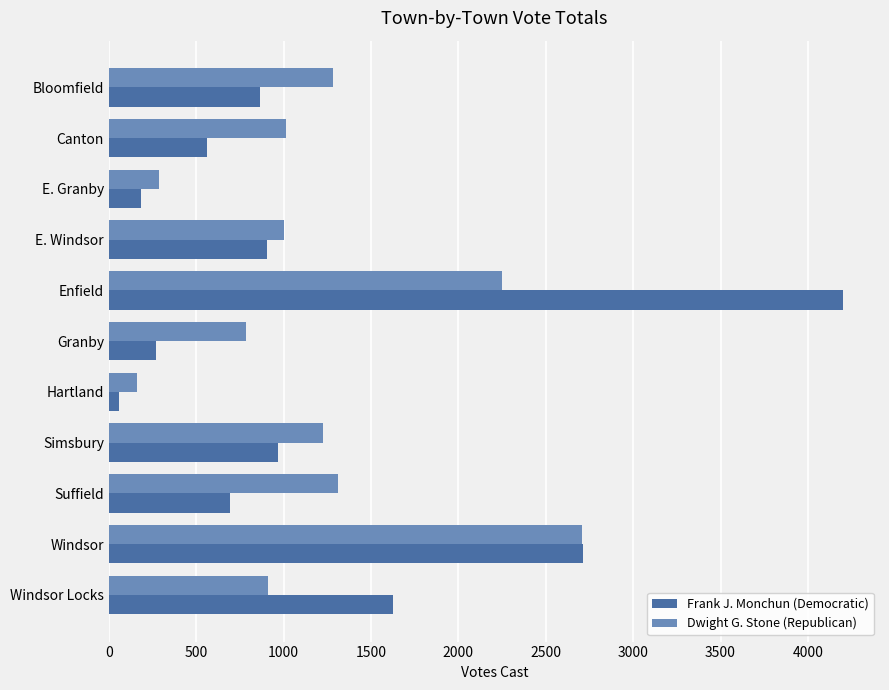

What is the minimum value for Frank J. Monchun (Democratic)?

57